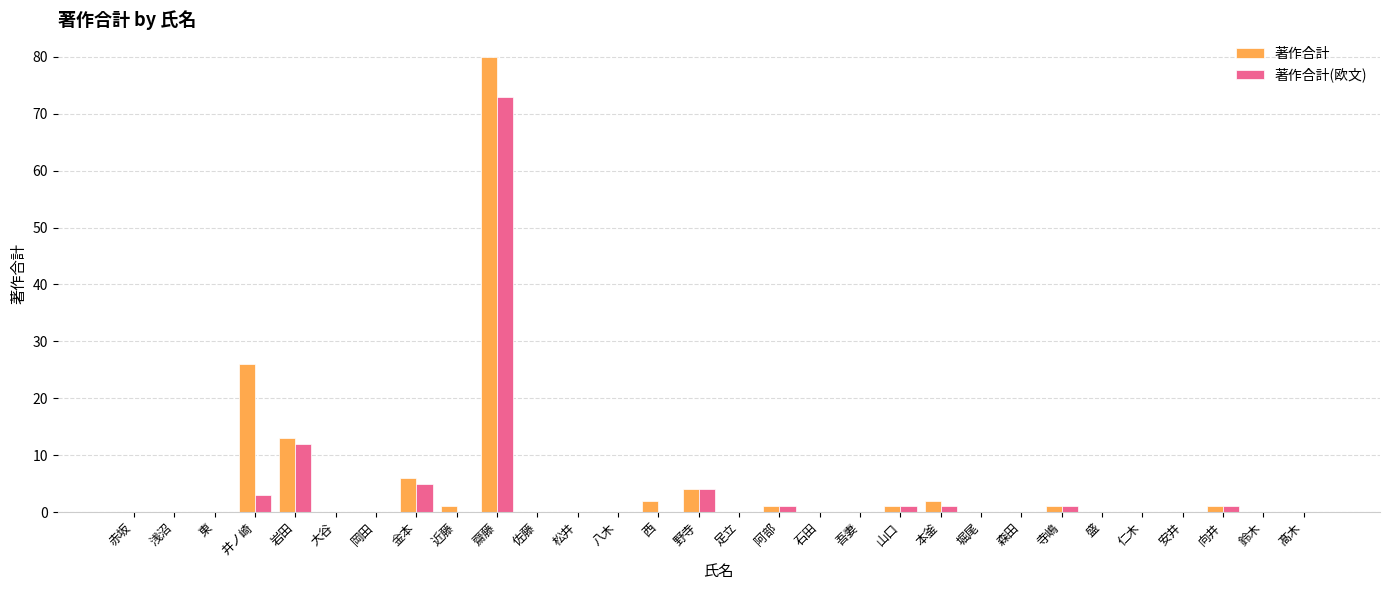

How many groups of bars are there?

30